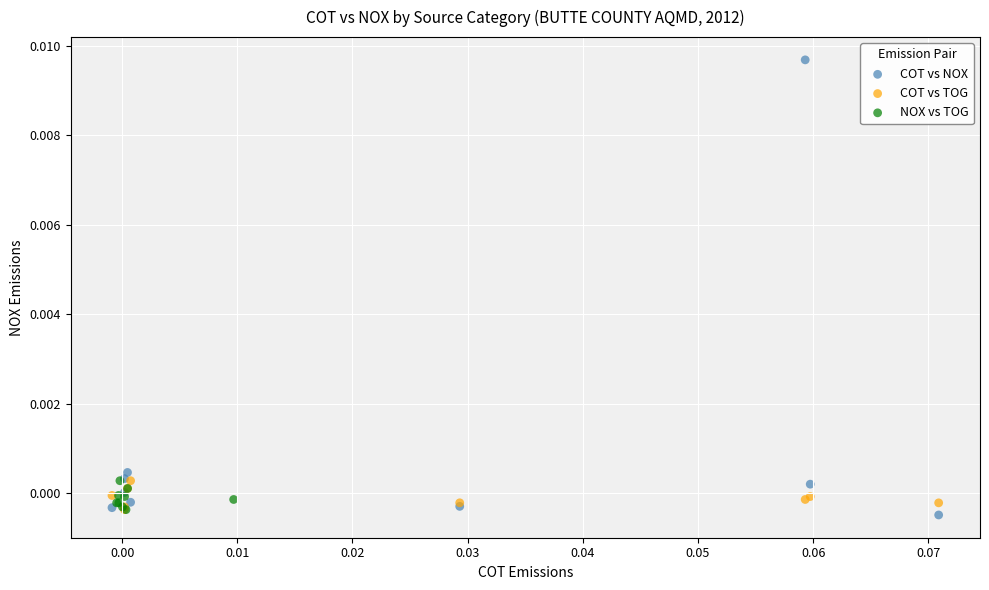

Which series contains the highest Y value?

COT vs NOX